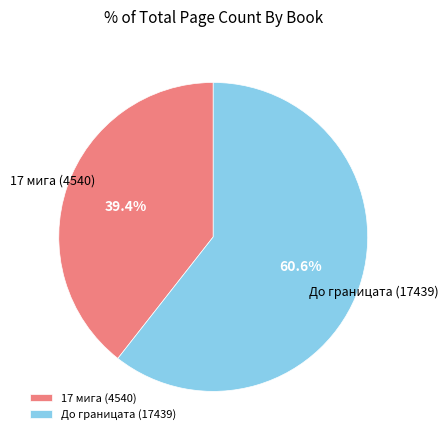

Which slice is the smallest?

17 мига (4540)